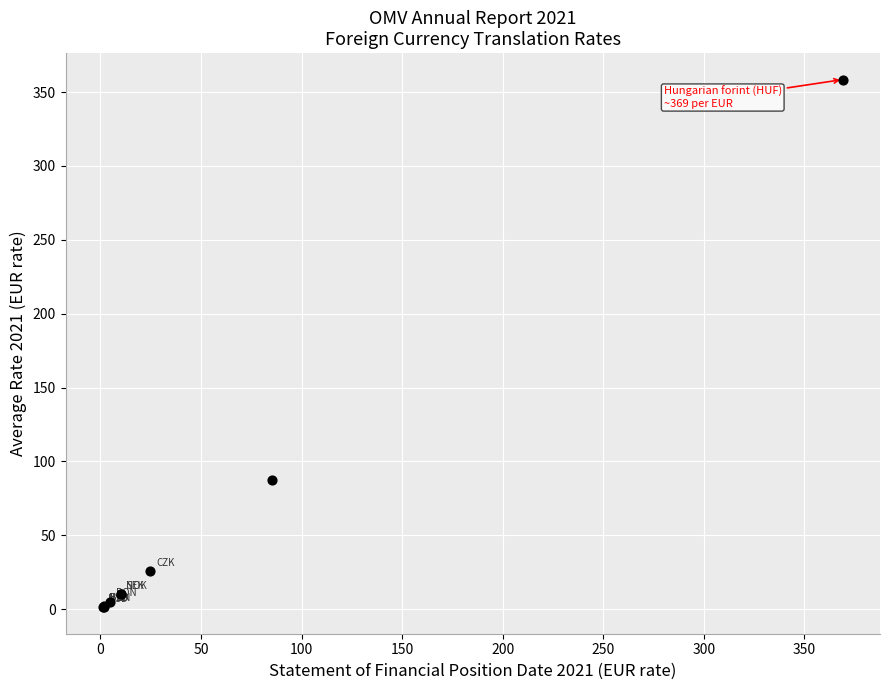

What Y value in the scatter plot is closest to 179?

87.2